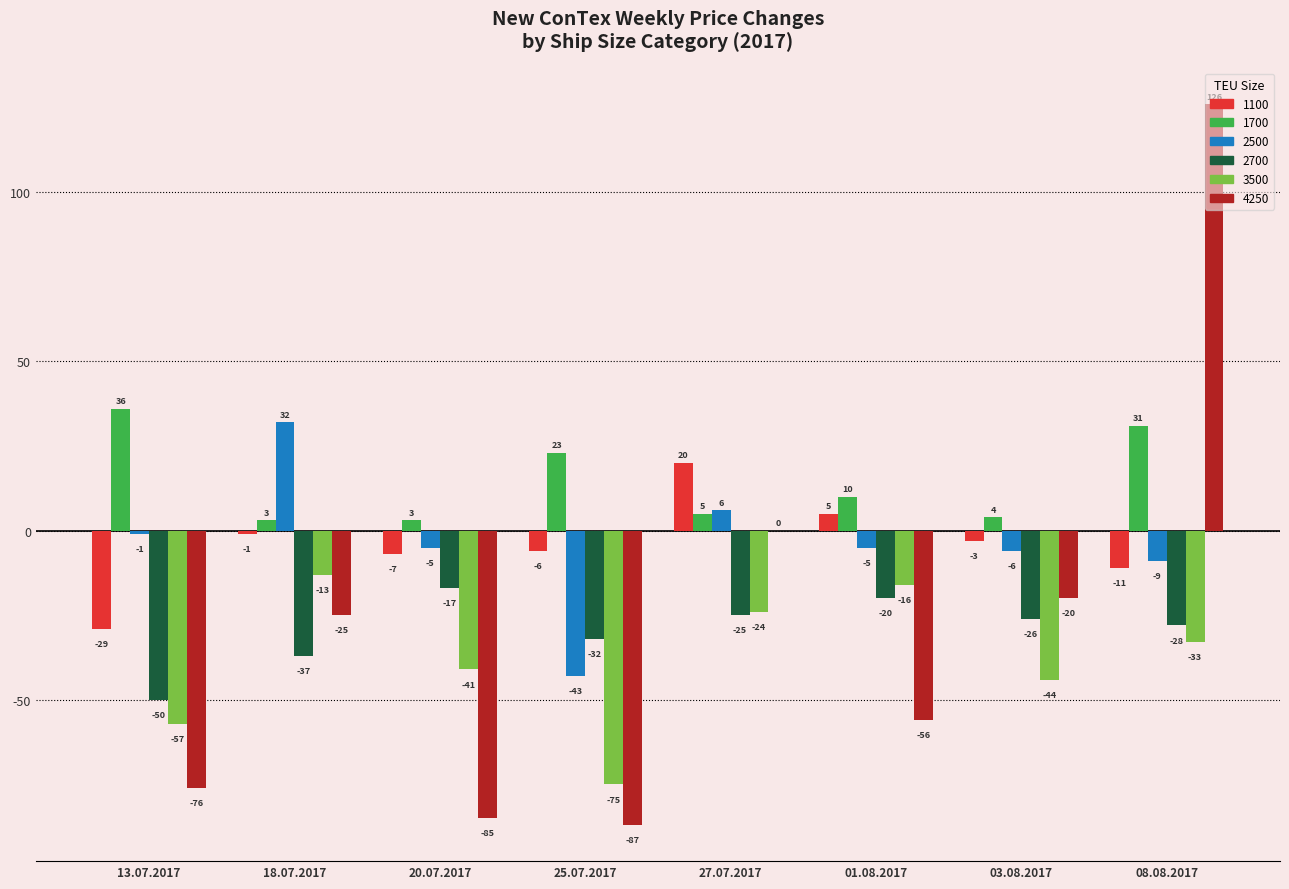

At which category does the chart reach its peak across all series?

08.08.2017